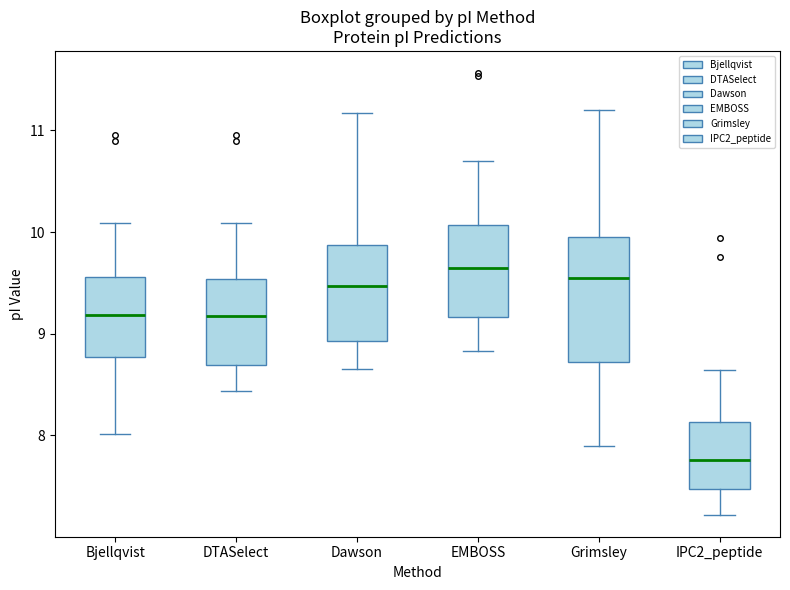

Reading left to right, transcribe this box plot: for each box, give where its median line is, the range the box spans, and where its two whiskers end, as read against the y-axis. The values are not printed on the chart, so give them approximately, as read against the axis.

Bjellqvist: median 9.2, box 8.8 to 9.6, whiskers 8.0 to 10.1
DTASelect: median 9.2, box 8.7 to 9.5, whiskers 8.4 to 10.1
Dawson: median 9.5, box 8.9 to 9.9, whiskers 8.7 to 11.2
EMBOSS: median 9.6, box 9.2 to 10.1, whiskers 8.8 to 10.7
Grimsley: median 9.6, box 8.7 to 9.9, whiskers 7.9 to 11.2
IPC2_peptide: median 7.8, box 7.5 to 8.1, whiskers 7.2 to 8.6